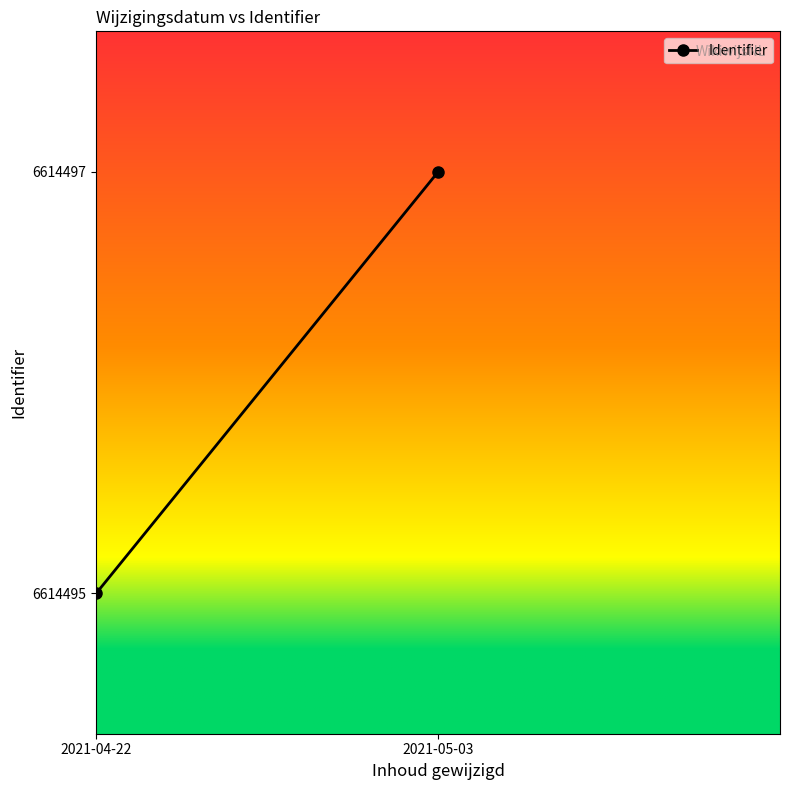

Is it true that the value at 2021-05-03 is 35?

False